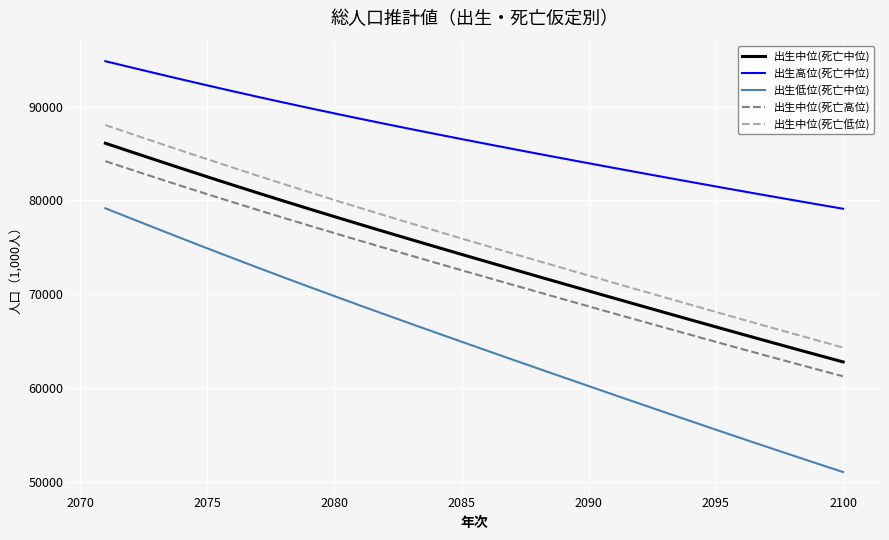

True or false: 出生中位(死亡低位) and 出生中位(死亡高位) cross at least once.

False